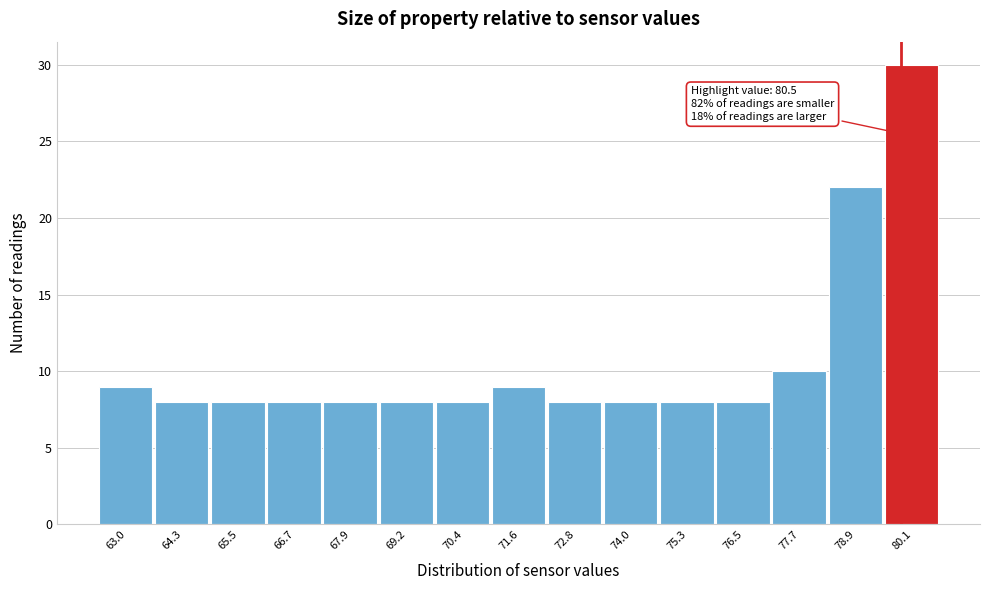

Reading left to right, what are all the values shown in this chart?

63.0=9	64.3=8	65.5=8	66.7=8	67.9=8	69.2=8	70.4=8	71.6=9	72.8=8	74.0=8	75.3=8	76.5=8	77.7=10	78.9=22	80.1=30